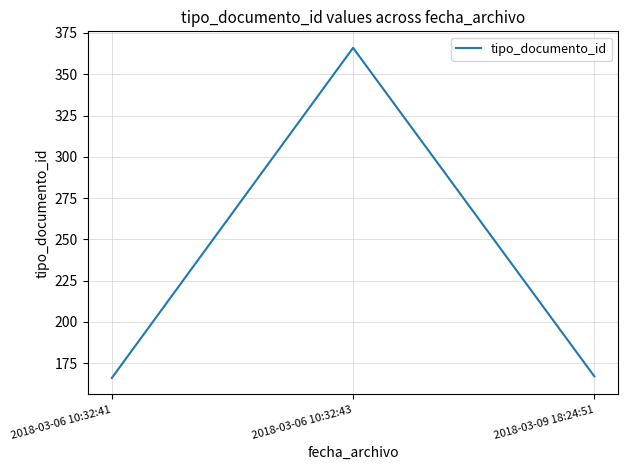

What is the average value?

233